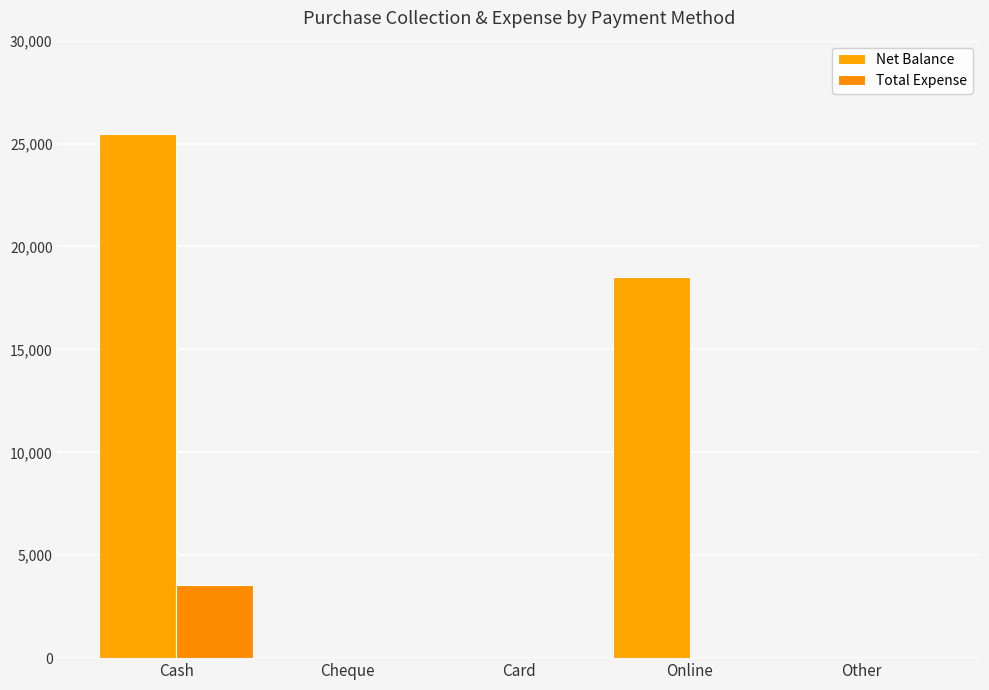

What is the sum of all Net Balance values?

43950